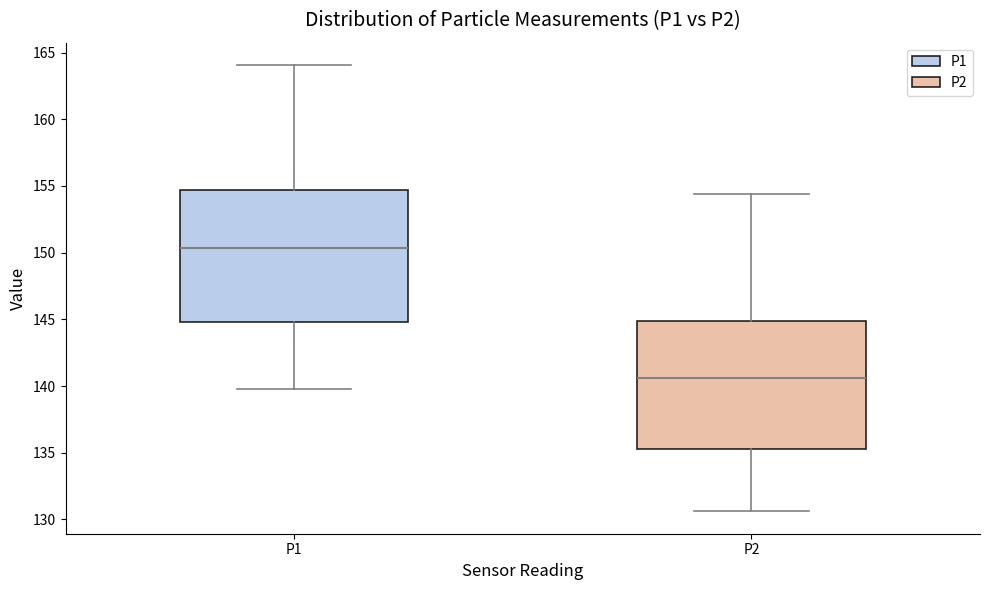

Where does the upper whisker of the box for P2 end on the y-axis? The values are not printed on the chart, so give them approximately, as read against the axis.

154.5